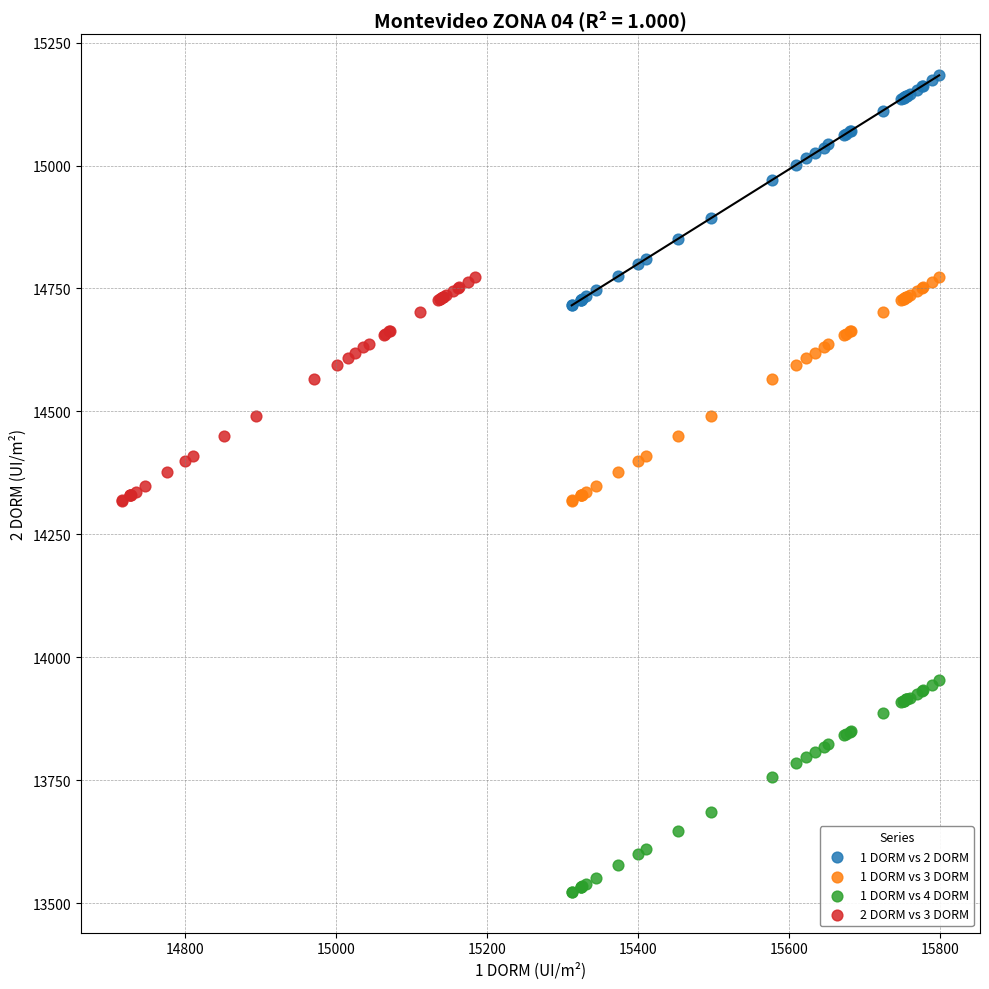

Which series reaches the minimum Y coordinate?

1 DORM vs 4 DORM